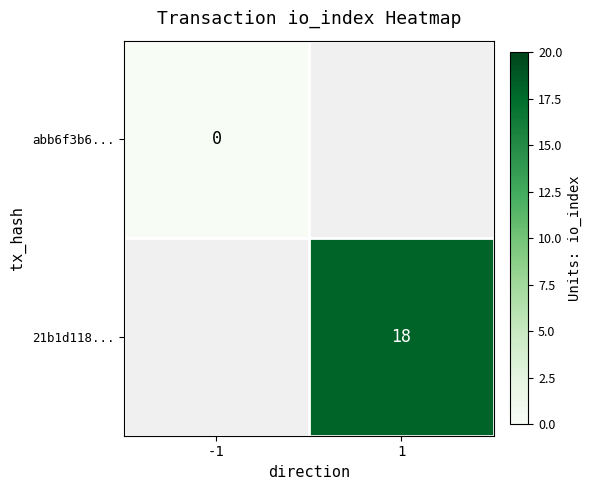

The value of 21b1d118... at 1 is 31. True or false?

False